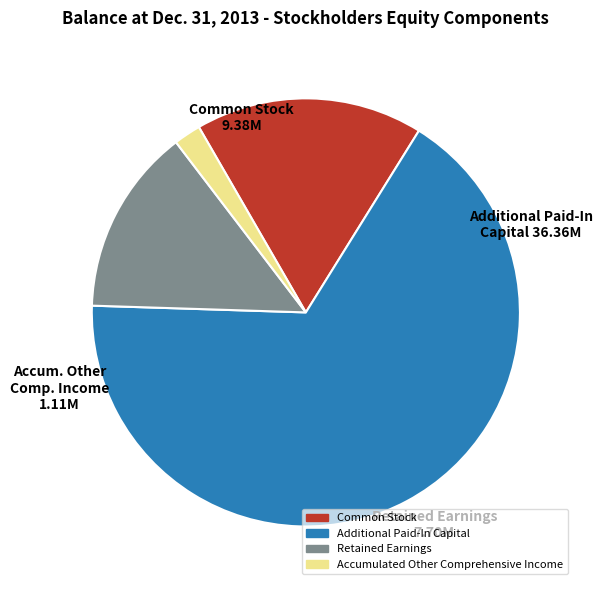

What is the largest slice in the pie chart?

Additional Paid-In Capital